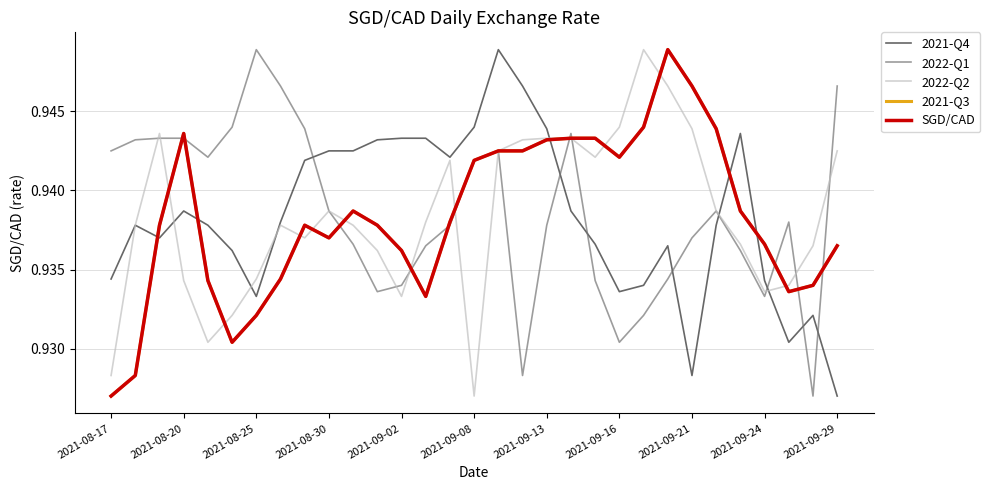

True or false: SGD/CAD and 2021-Q3 cross at least once.

False